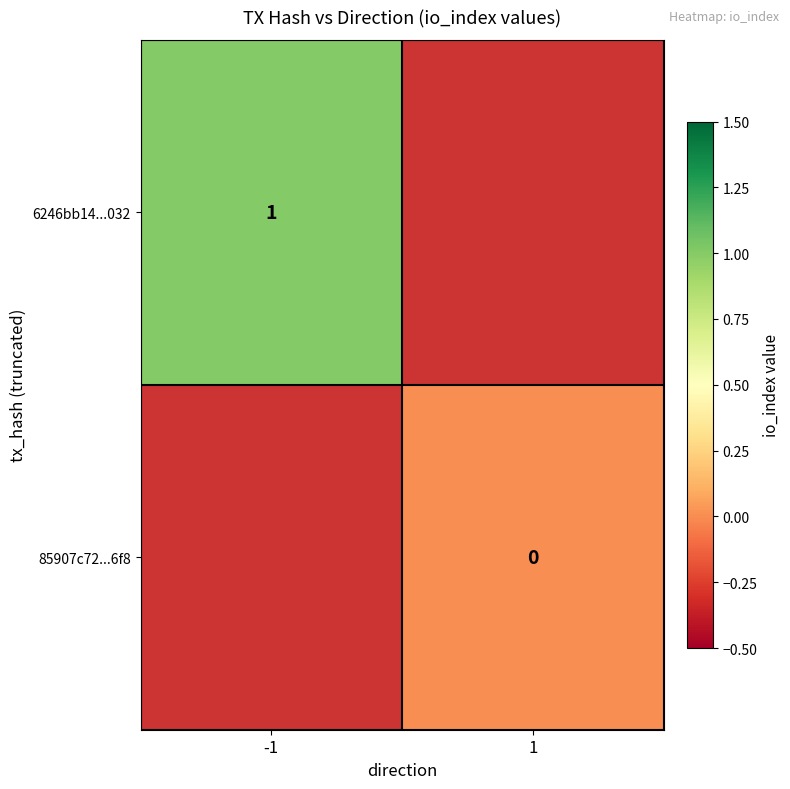

At how many categories does at least one series exceed 0?

1